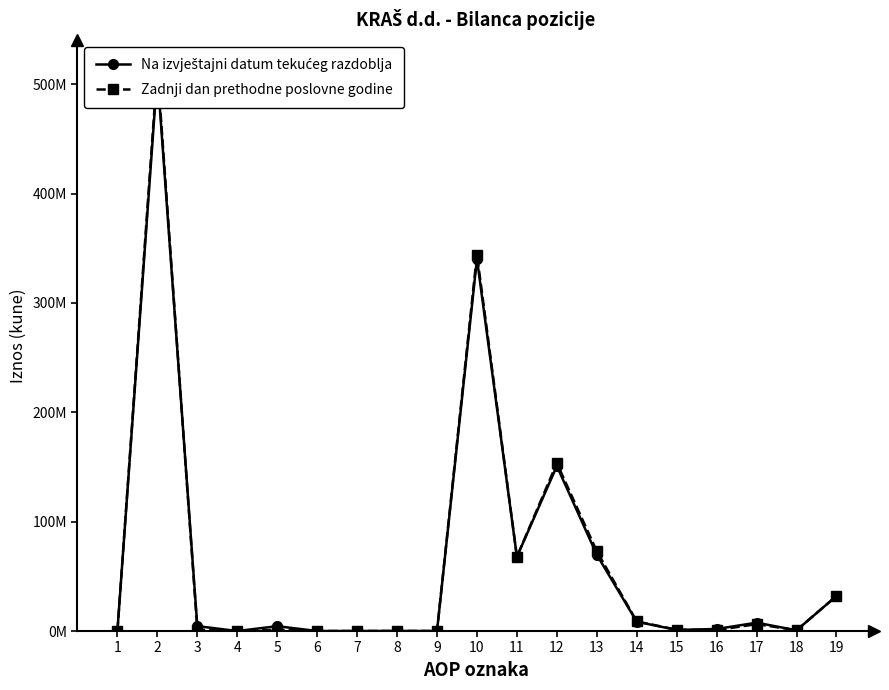

Which series has the largest total across all categories?

Zadnji dan prethodne poslovne godine